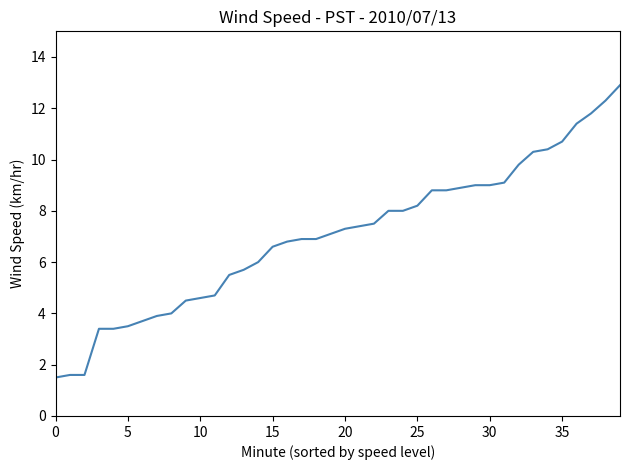

What is the difference between the second highest and second lowest values?

10.7